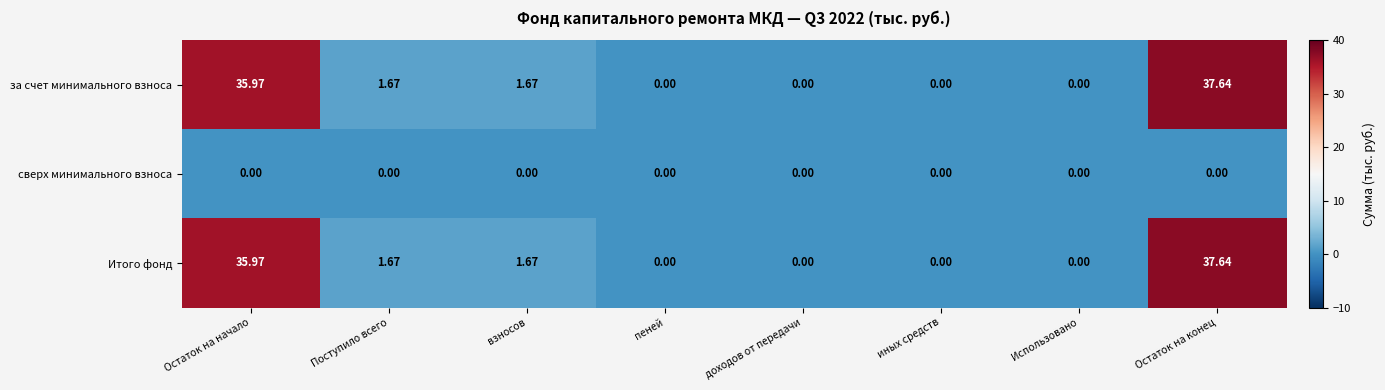

At which label does за счет минимального взноса reach its peak?

Остаток на конец